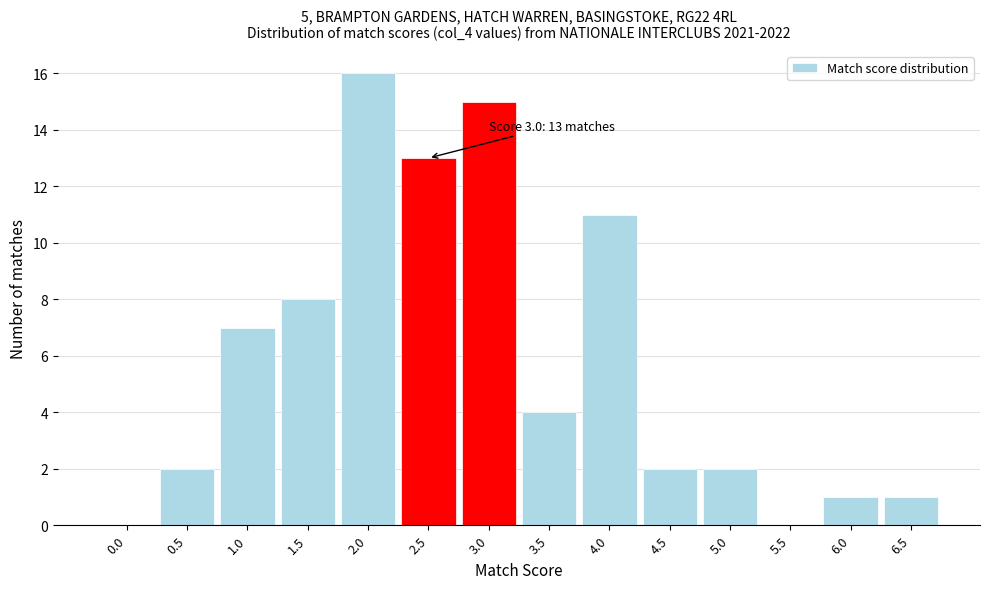

Reading right to left, extract all data points from this chart.

6.5=1	6.0=1	5.5=0	5.0=2	4.5=2	4.0=11	3.5=4	3.0=15	2.5=13	2.0=16	1.5=8	1.0=7	0.5=2	0.0=0